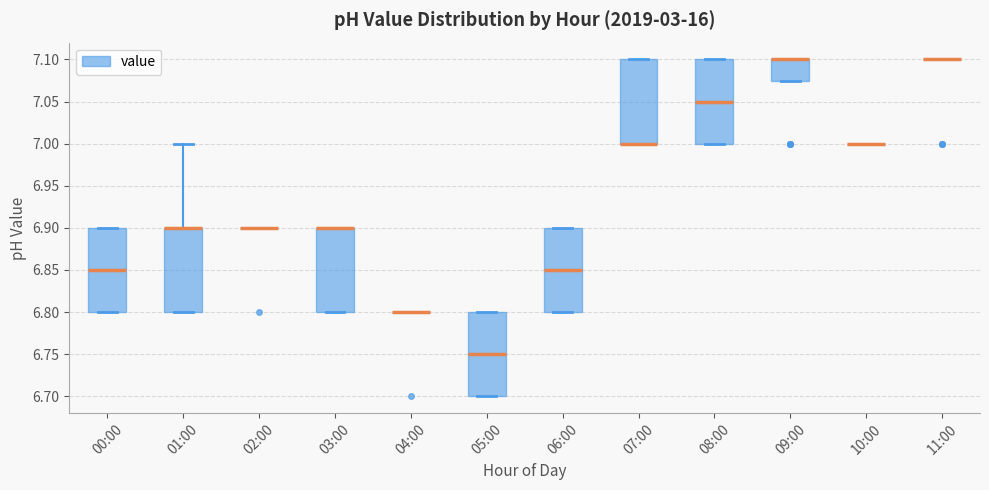

Reading left to right, read every box against the y-axis: the position of its median line, the range the box covers, and the ends of its whiskers. The values are not printed on the chart, so give them approximately, as read against the axis.

00:00: median 6.850, box 6.800 to 6.900, whiskers 6.800 to 6.900
01:00: median 6.900 (drawn on the box's upper edge), box 6.800 to 6.900, whiskers 6.800 to 7.000
02:00: box collapsed to a line at 6.900, whiskers 6.900 to 6.900
03:00: median 6.900 (drawn on the box's upper edge), box 6.800 to 6.900, whiskers 6.800 to 6.900
04:00: box collapsed to a line at 6.800, whiskers 6.800 to 6.800
05:00: median 6.750, box 6.700 to 6.800, whiskers 6.700 to 6.800
06:00: median 6.850, box 6.800 to 6.900, whiskers 6.800 to 6.900
07:00: median 7.000 (drawn on the box's lower edge), box 7.000 to 7.100, whiskers 7.000 to 7.100
08:00: median 7.050, box 7.000 to 7.100, whiskers 7.000 to 7.100
09:00: median 7.100 (drawn on the box's upper edge), box 7.075 to 7.100, whiskers 7.075 to 7.100
10:00: box collapsed to a line at 7.000, whiskers 7.000 to 7.000
11:00: box collapsed to a line at 7.100, whiskers 7.100 to 7.100